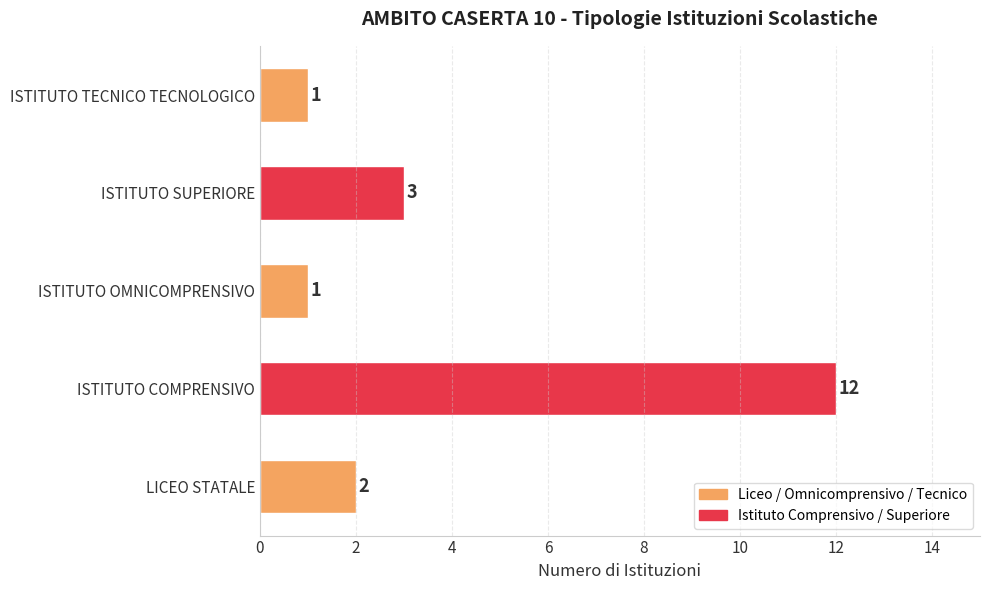

Is it true that the value at ISTITUTO TECNICO TECNOLOGICO is 1?

True